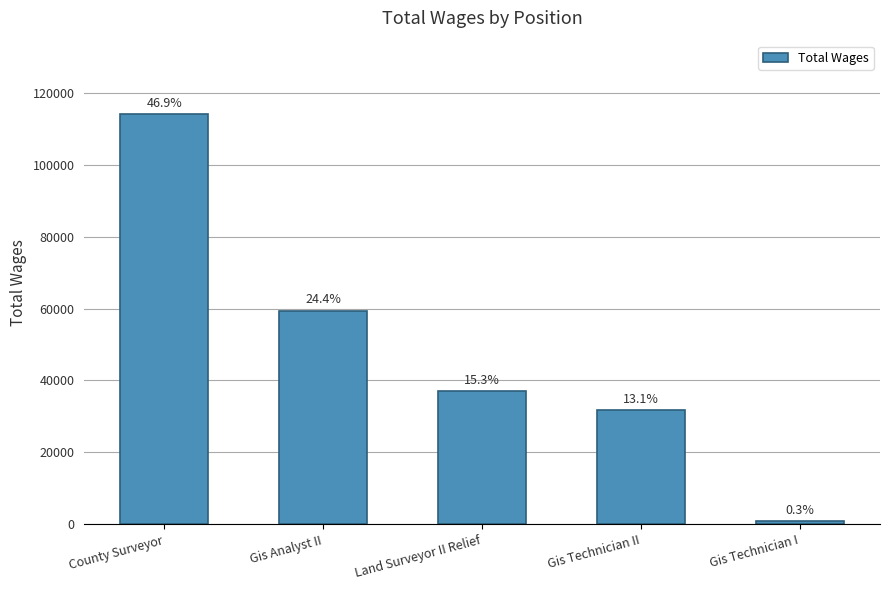

How many bars are there in total?

5